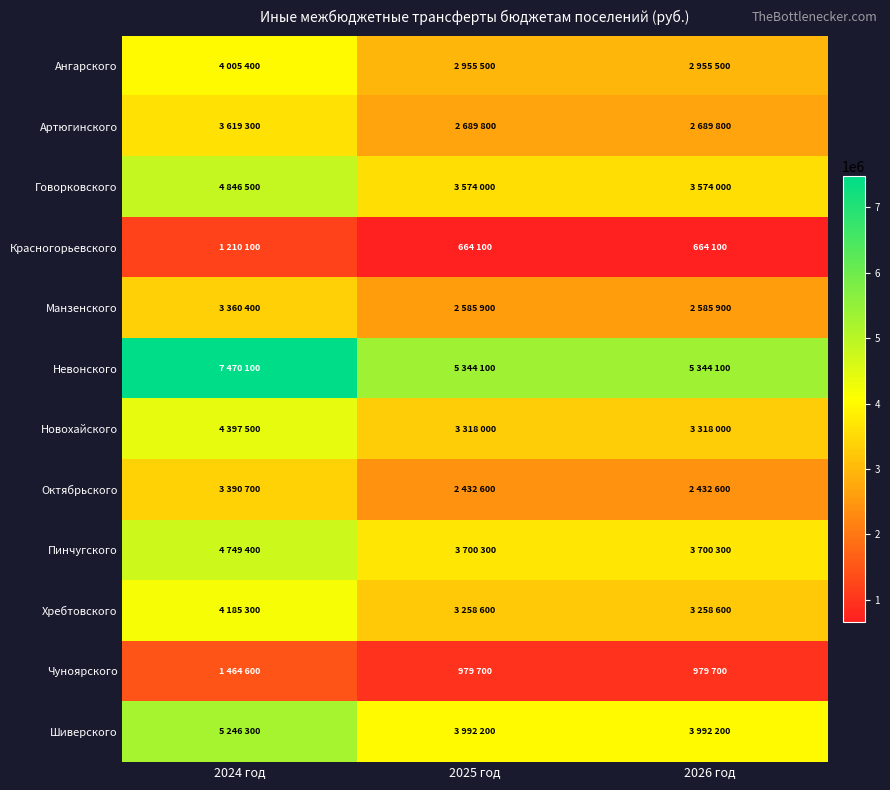

What is the spread (max minus min) of values at 2026 год?

4680000